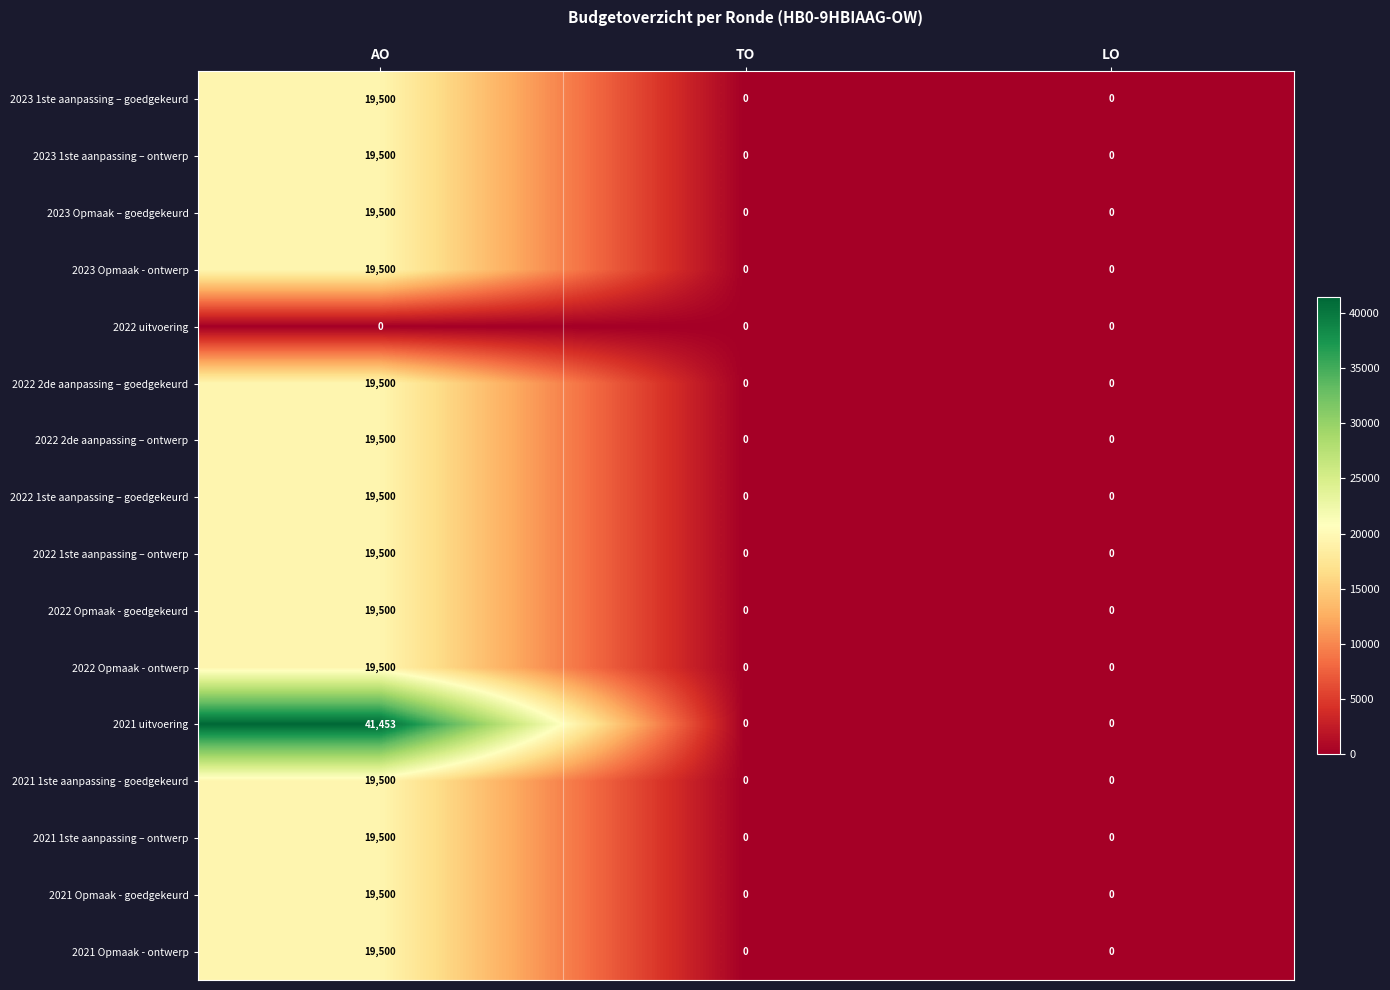

What is the sum of all 2023 1ste aanpassing – goedgekeurd values?

19500